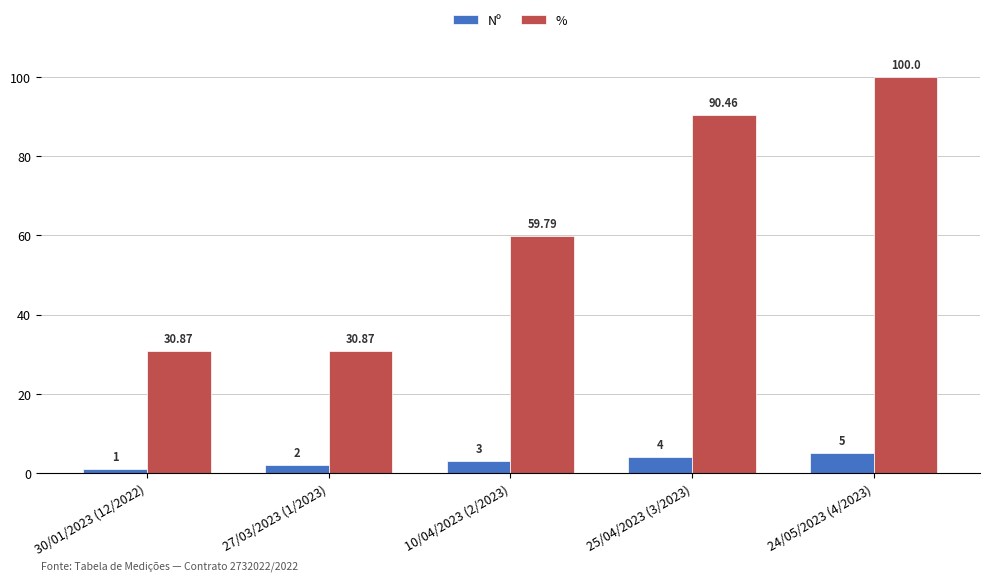

How many categories are shown in the chart?

5